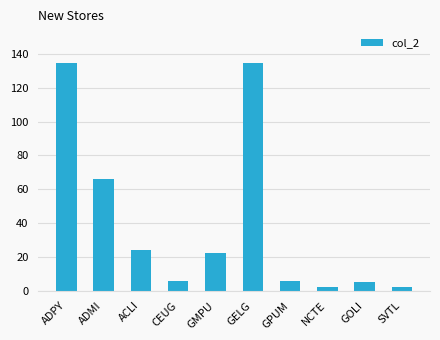

How many values are below 22?

5